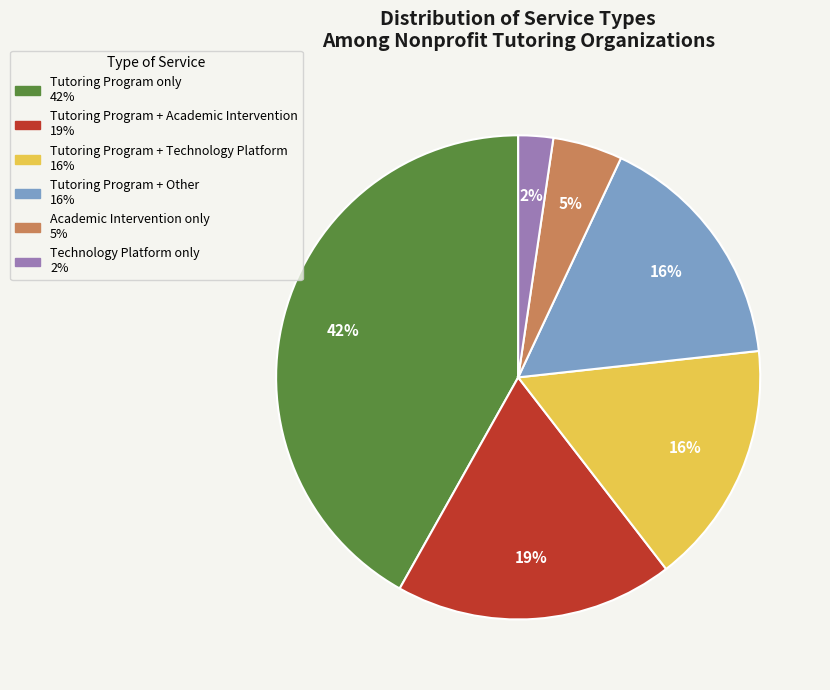

How many slices are in this pie chart?

6